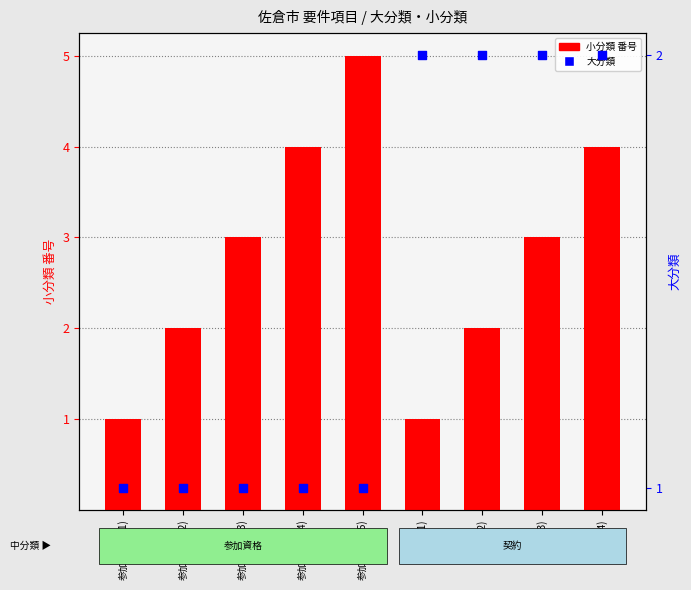

Which series has the largest total across all categories?

小分類 番号